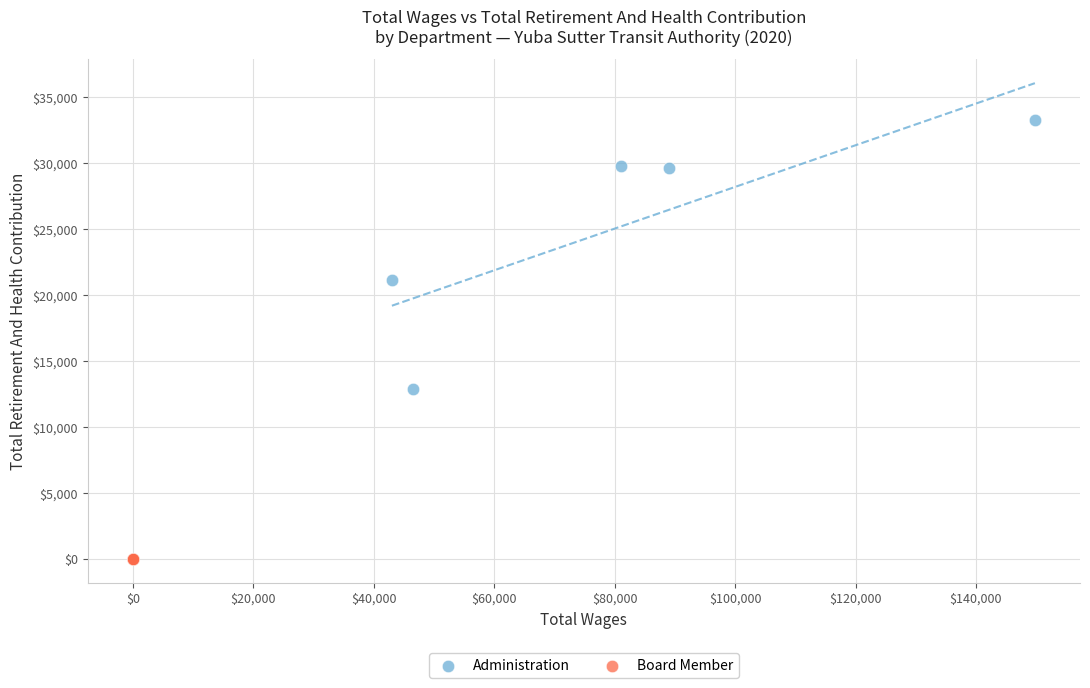

Which series contains the lowest Y value?

Board Member